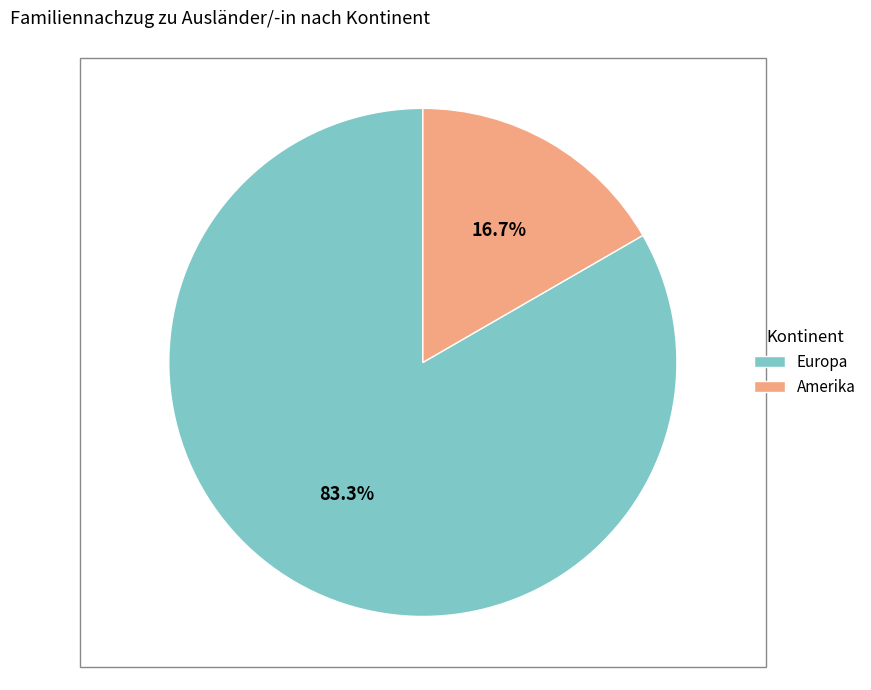

How many slices are in this pie chart?

2